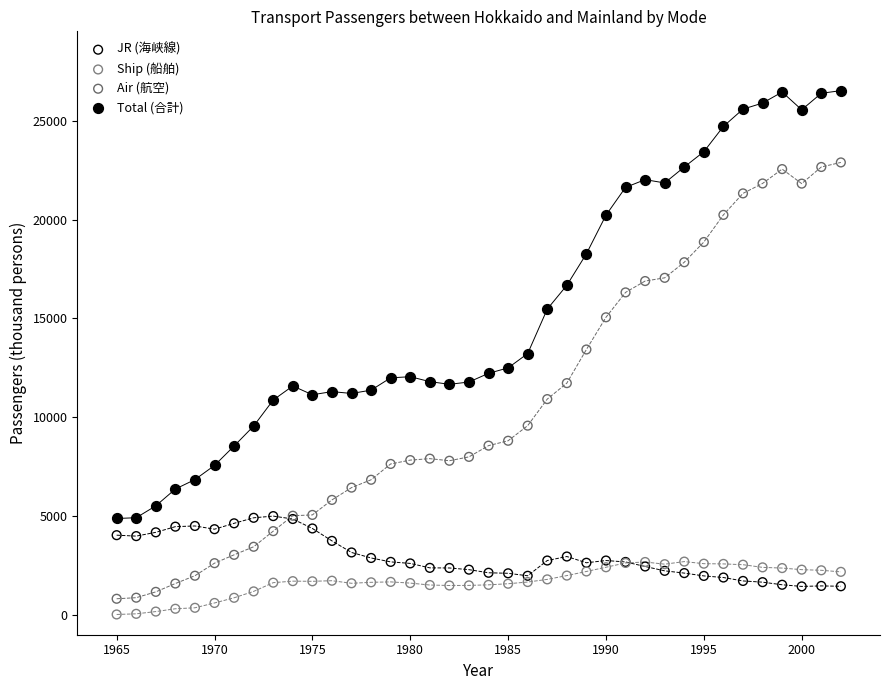

Which series has the widest spread of Y values?

Air (航空)